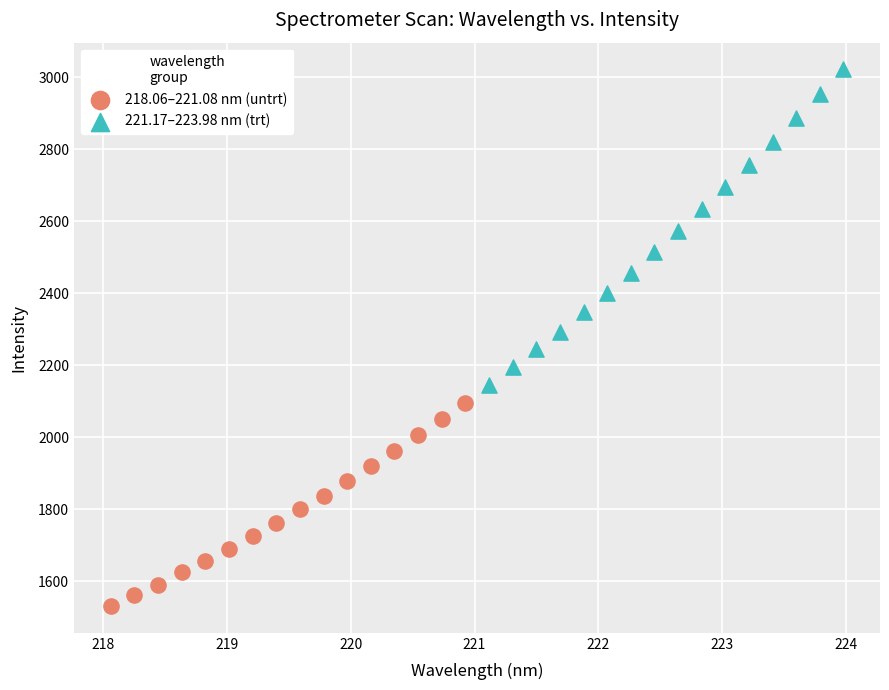

Which series contains the highest Y value?

221.17–223.98 nm (trt)